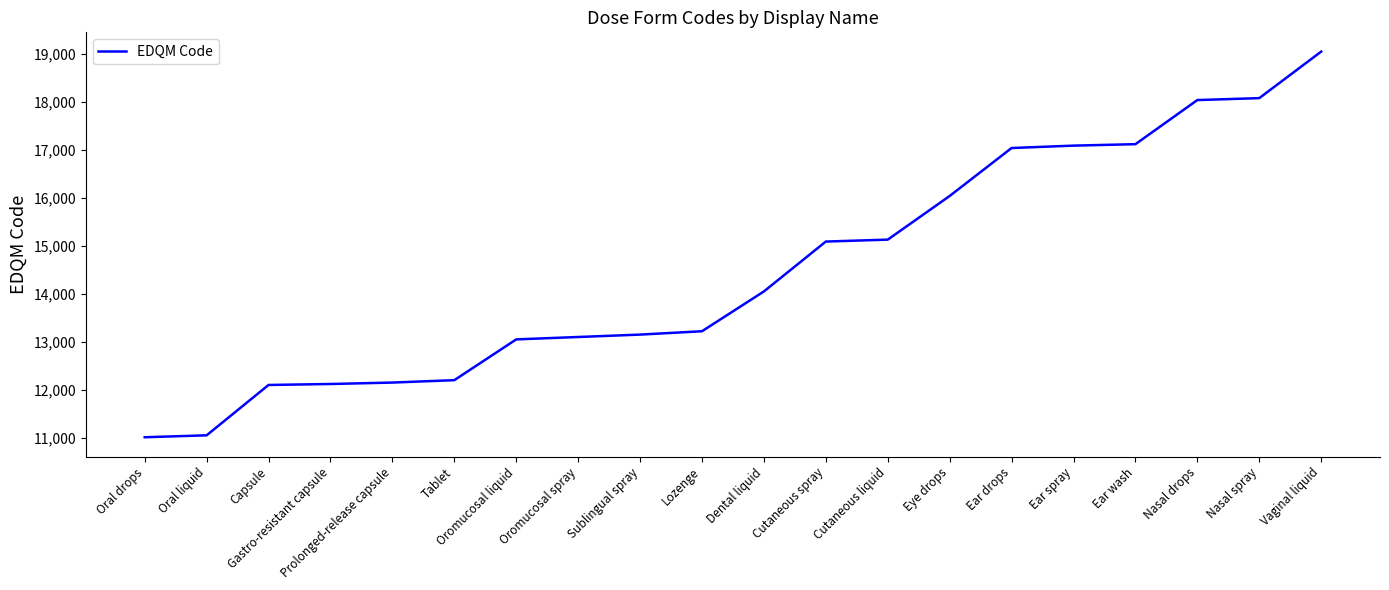

What value does the data have at Nasal drops?

18040